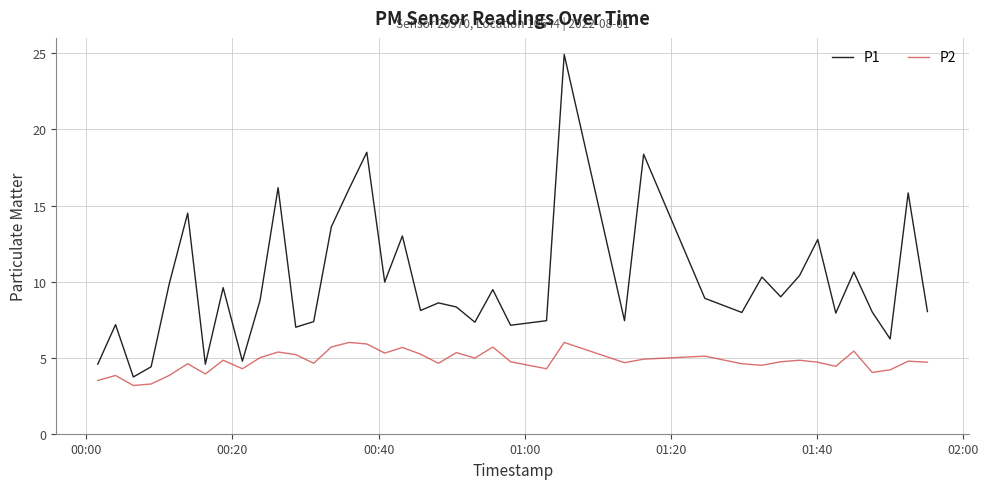

Rank the series by their average value, from highest to lowest.

P1, P2